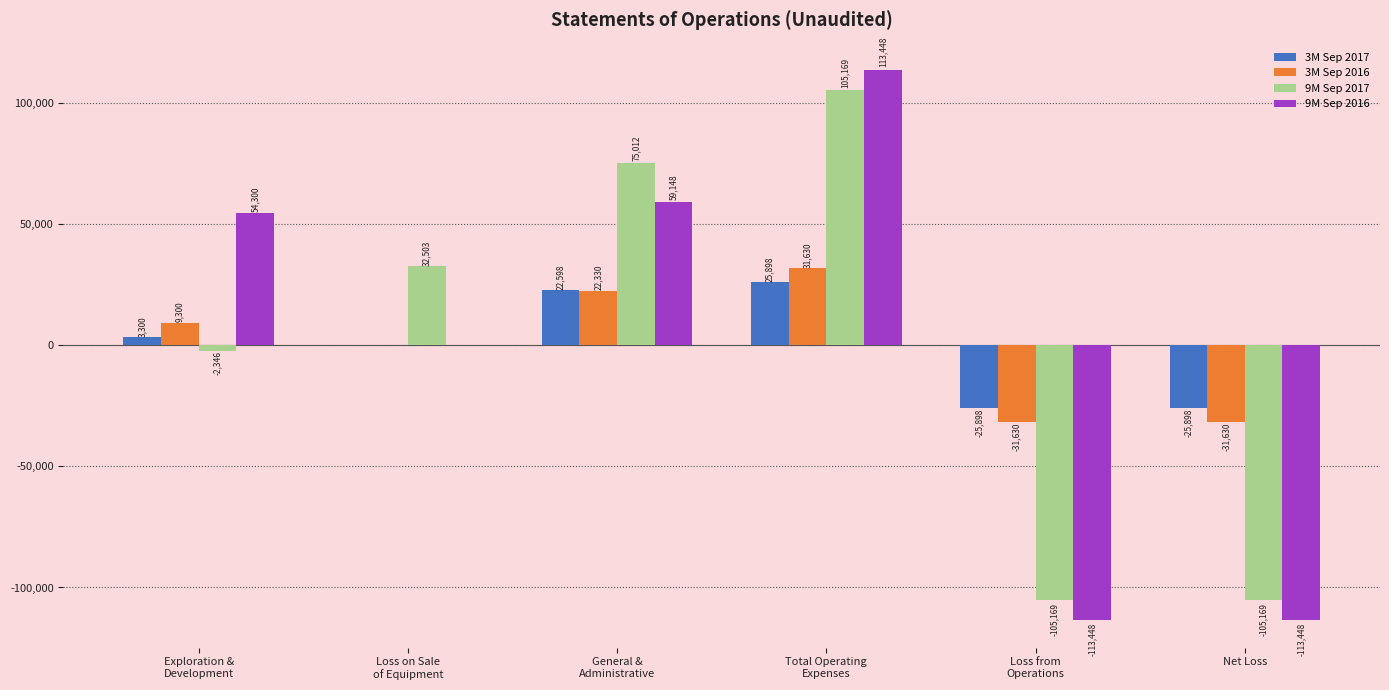

What are all the series names shown in the legend?

3M Sep 2017, 3M Sep 2016, 9M Sep 2017, 9M Sep 2016